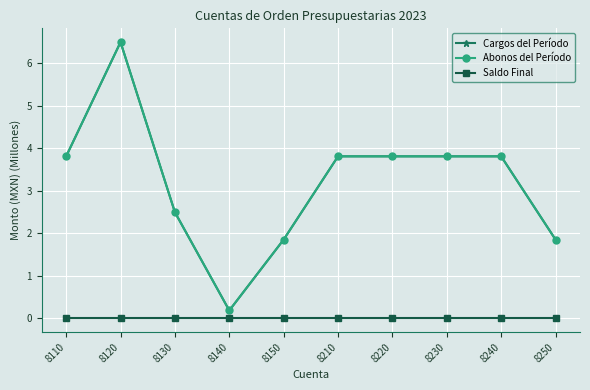

Does the chart display data point markers on the line(s)?

Yes